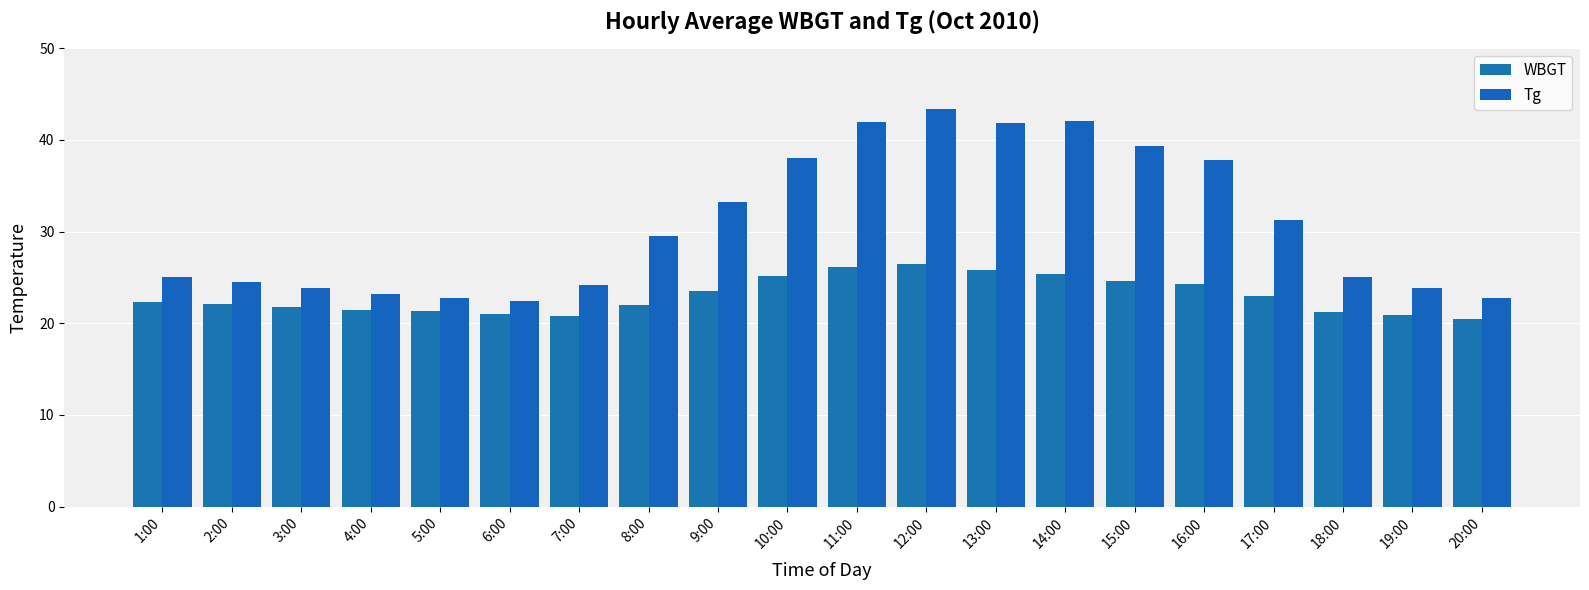

At how many categories does at least one series exceed 25?

12